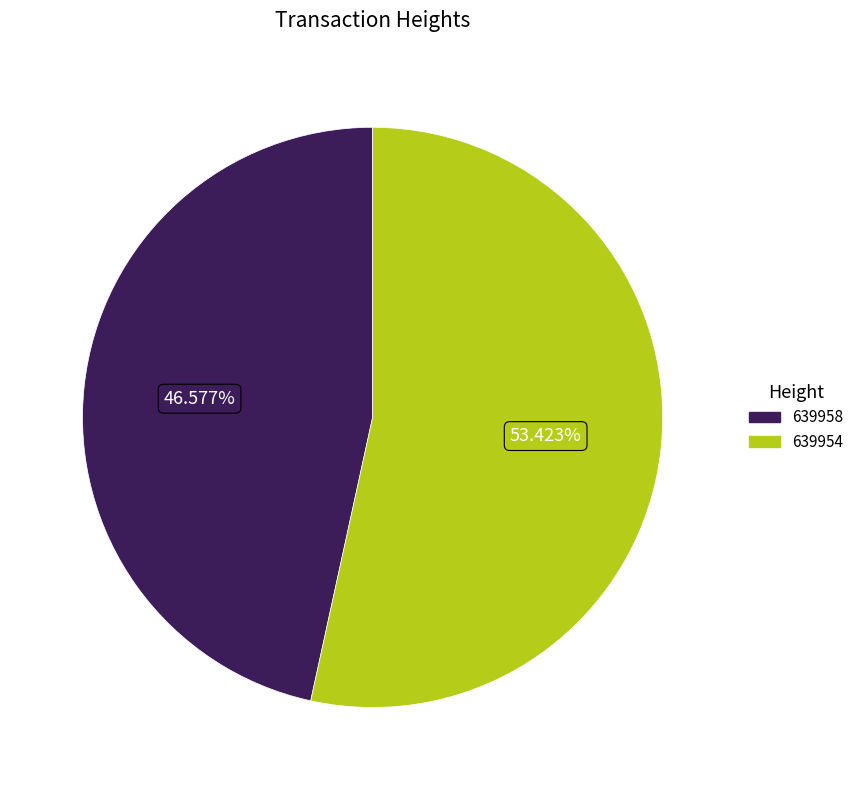

How many slices are in this pie chart?

2